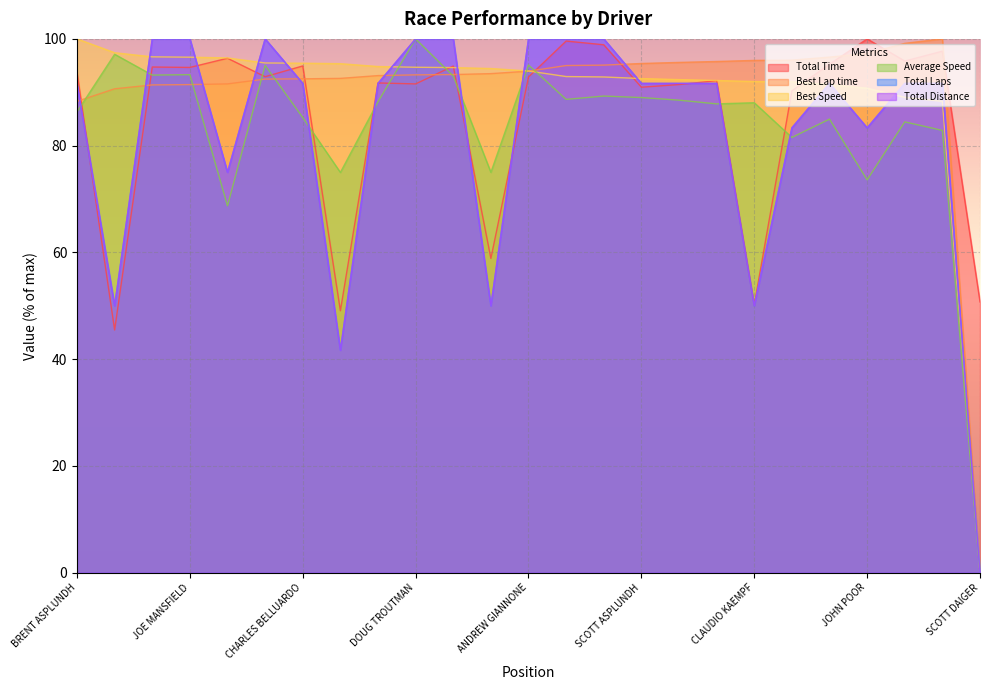

What is the maximum value for Total Distance?

100.0